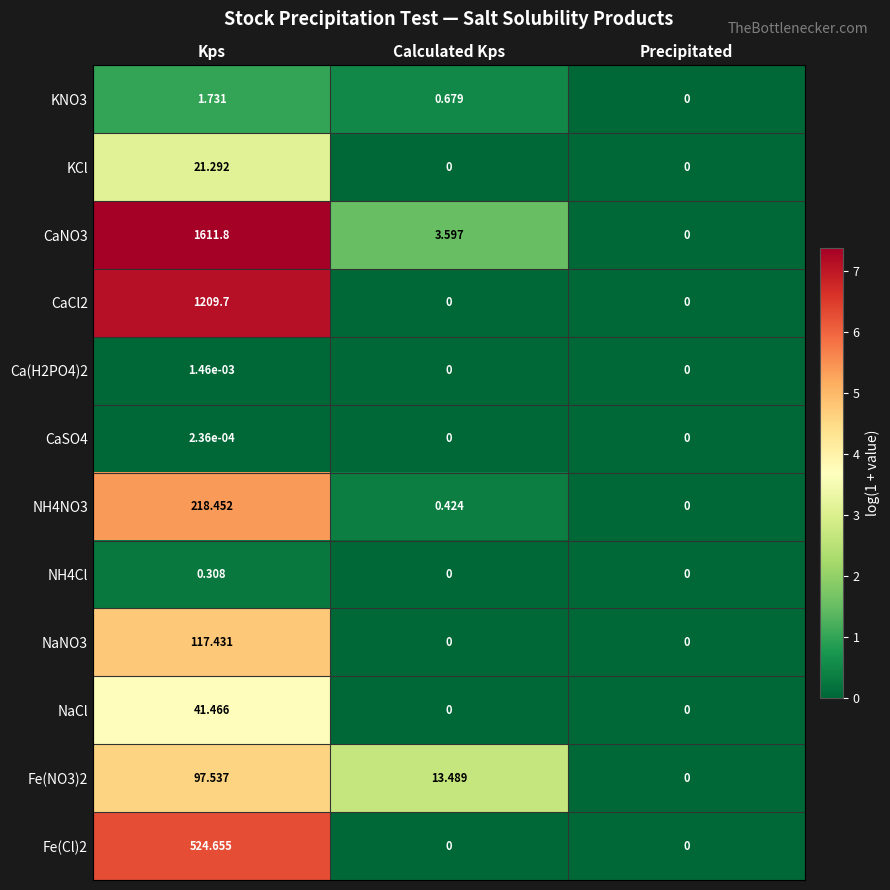

Count the number of data series in this chart.

12